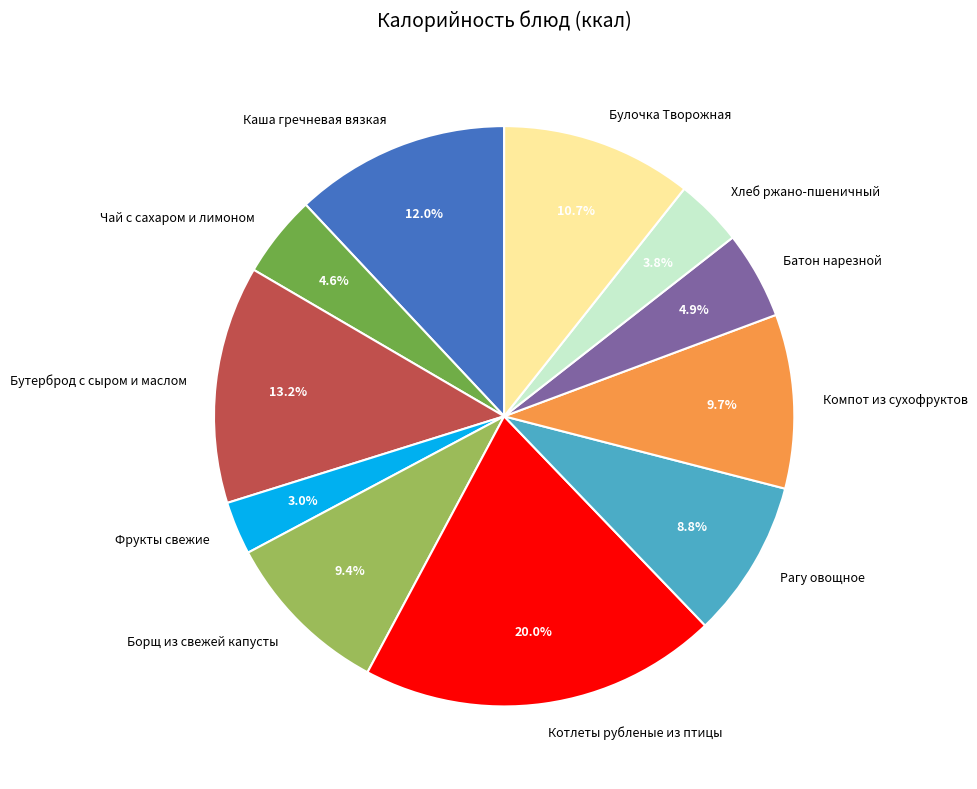

Is there a majority slice in this chart?

No